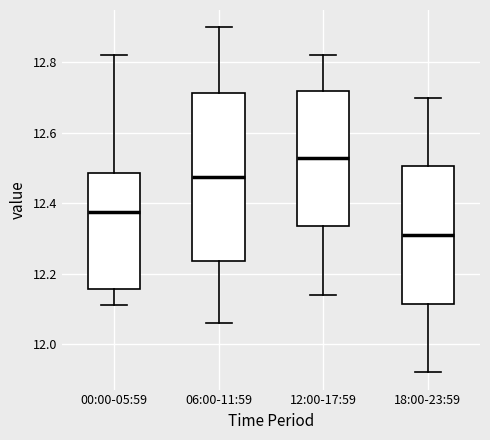

Comparing the boxes themselves (not the whiskers), which one is the tallest?

06:00-11:59